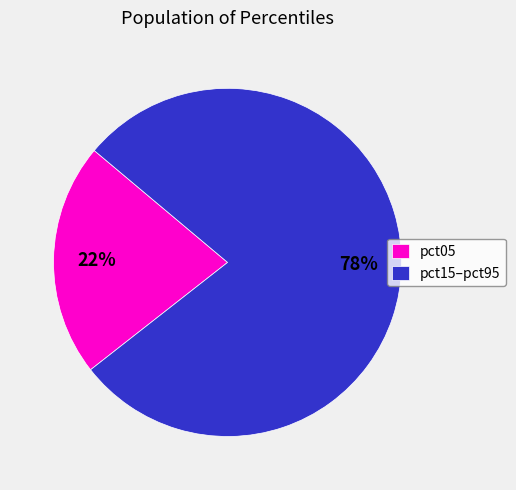

To the nearest percent, what percentage of the pie is pct15–pct95?

78%